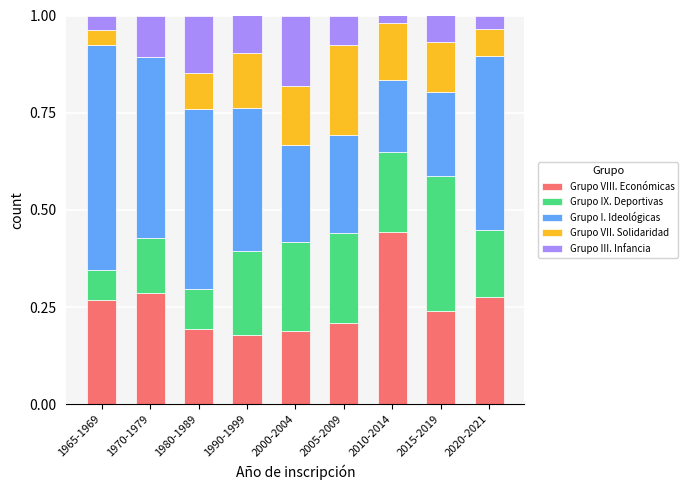

What is the total value across all series at 1980-1989?

1.0